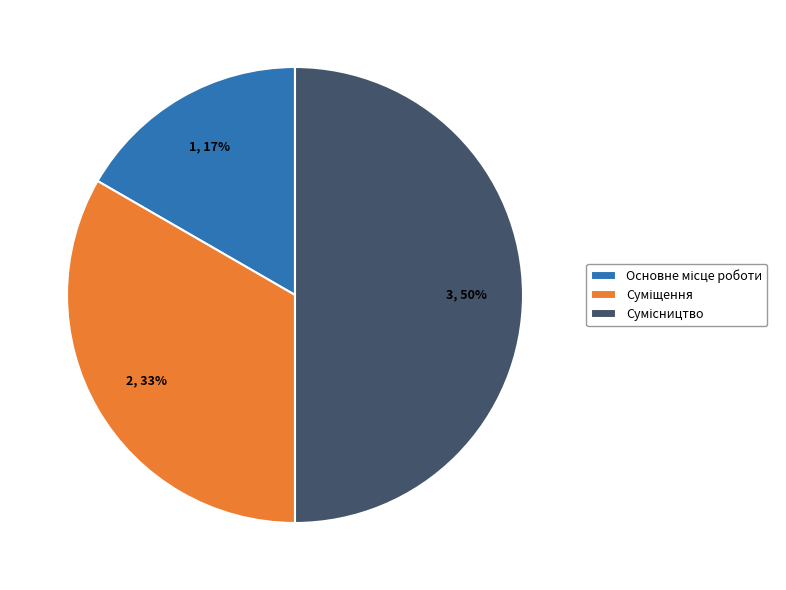

To the nearest percent, what is the difference between the largest and smallest slice percentages?

33%